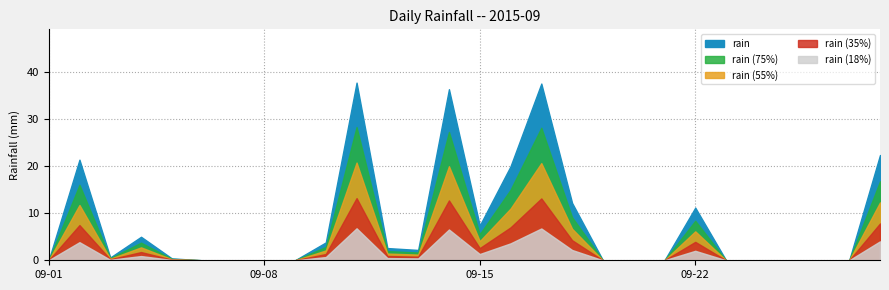

Reading left to right, transcribe all the data shown in this chart.

2015-09-01=0.0	2015-09-02=21.4	2015-09-03=0.6	2015-09-04=5.0	2015-09-05=0.4	2015-09-06=0.0	2015-09-07=0.0	2015-09-08=0.0	2015-09-09=0.0	2015-09-10=3.8	2015-09-11=37.8	2015-09-12=2.6	2015-09-13=2.2	2015-09-14=36.4	2015-09-15=7.4	2015-09-16=20.0	2015-09-17=37.6	2015-09-18=12.2	2015-09-19=0.0	2015-09-20=0.0	2015-09-21=0.0	2015-09-22=11.2	2015-09-23=0.0	2015-09-24=0.0	2015-09-25=0.0	2015-09-26=0.0	2015-09-27=0.0	2015-09-28=22.4